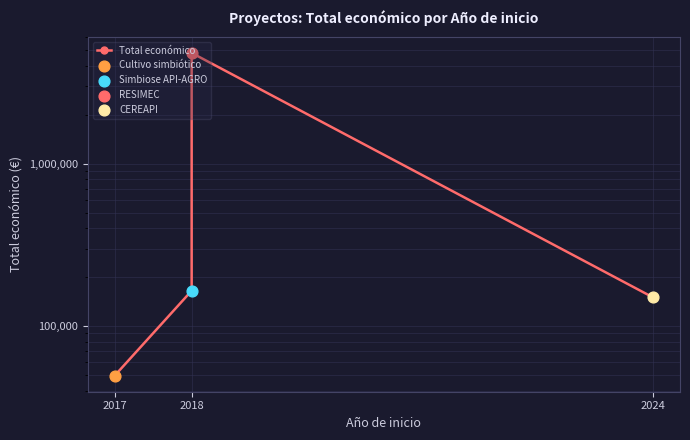

Which has a higher value, 2018 or 2017?

2018